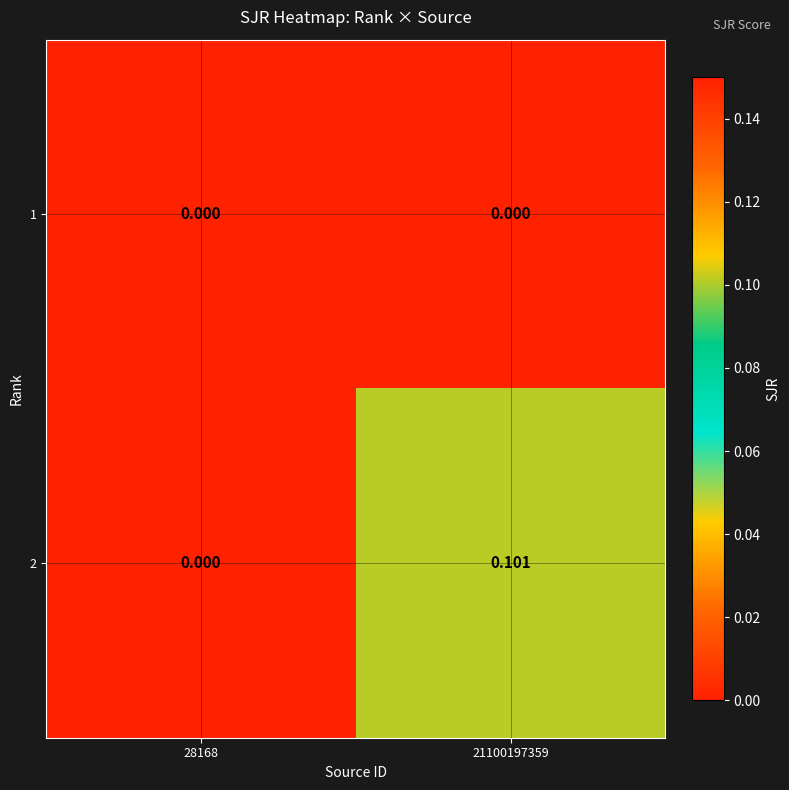

Is the value of 1 at 21100197359 greater than the value of 2 at 21100197359?

No